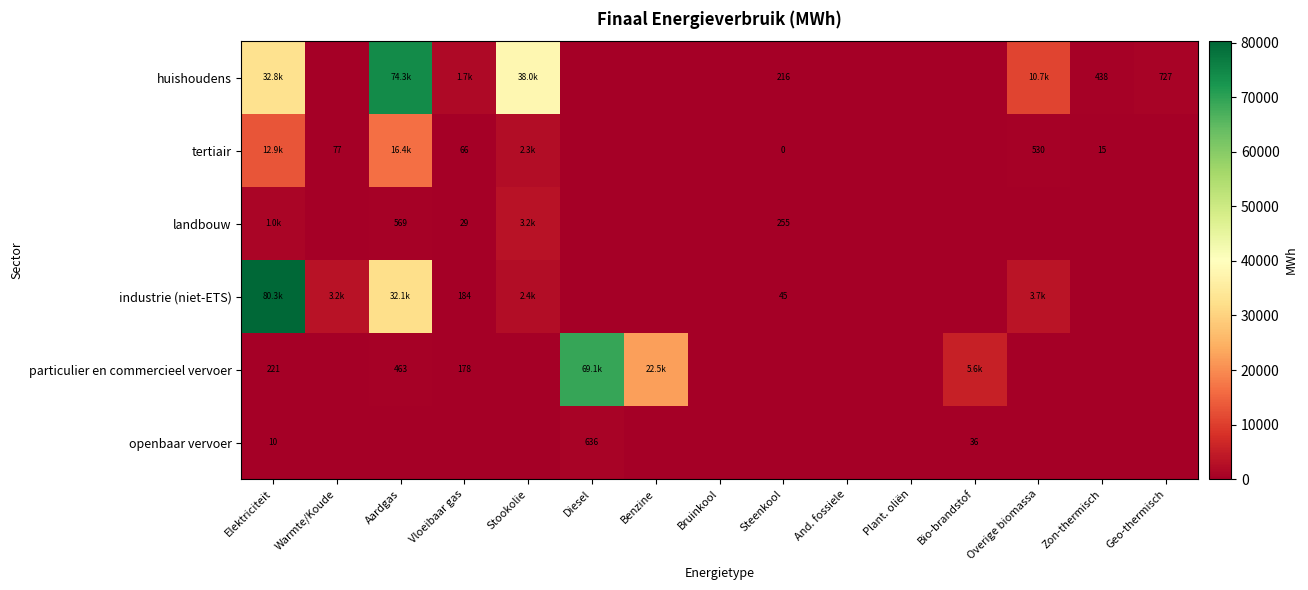

How many values in the huishoudens series are below 216?

7